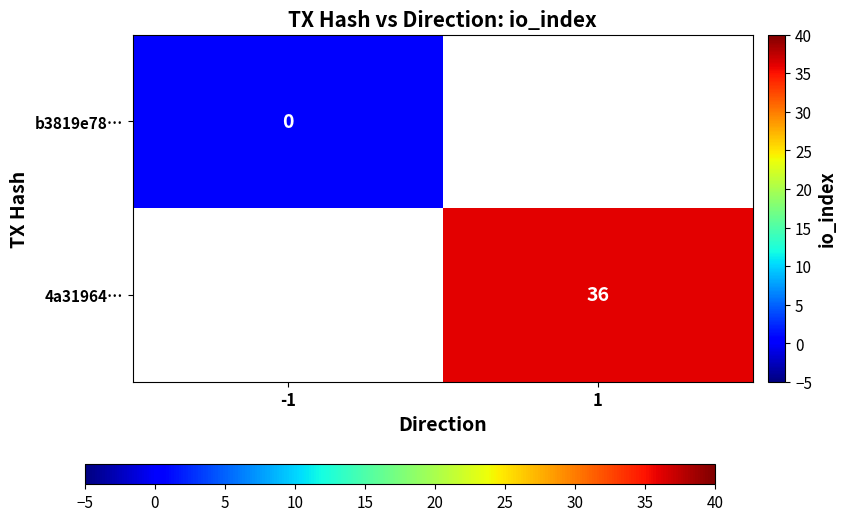

Count the number of data series in this chart.

2